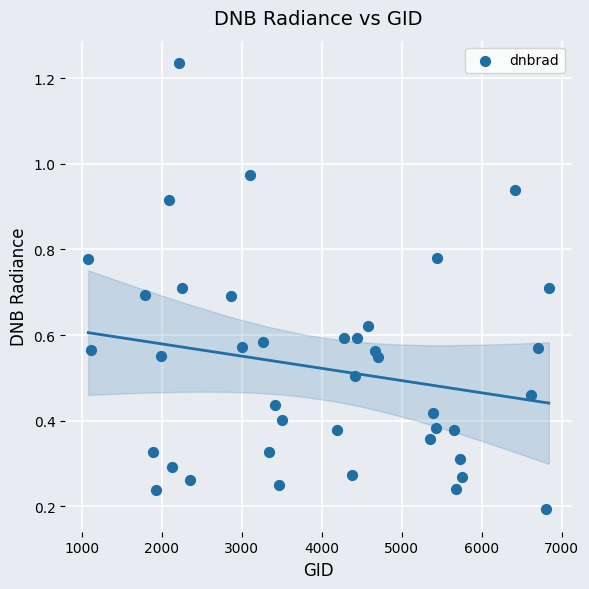

What is the range of X values (max minus min)?

5760.0